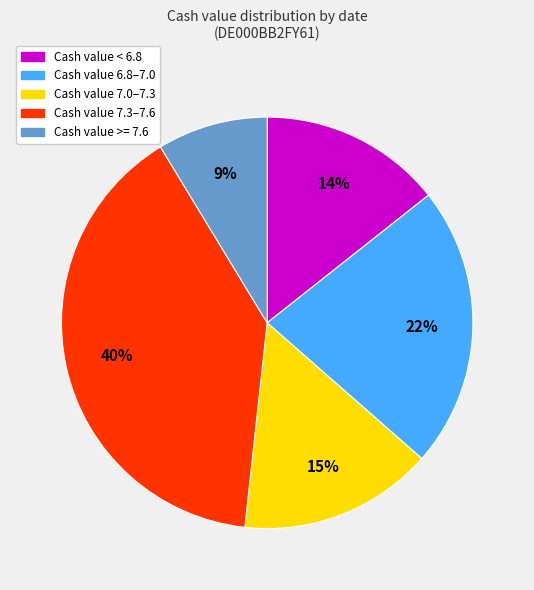

How many slices are in this pie chart?

5